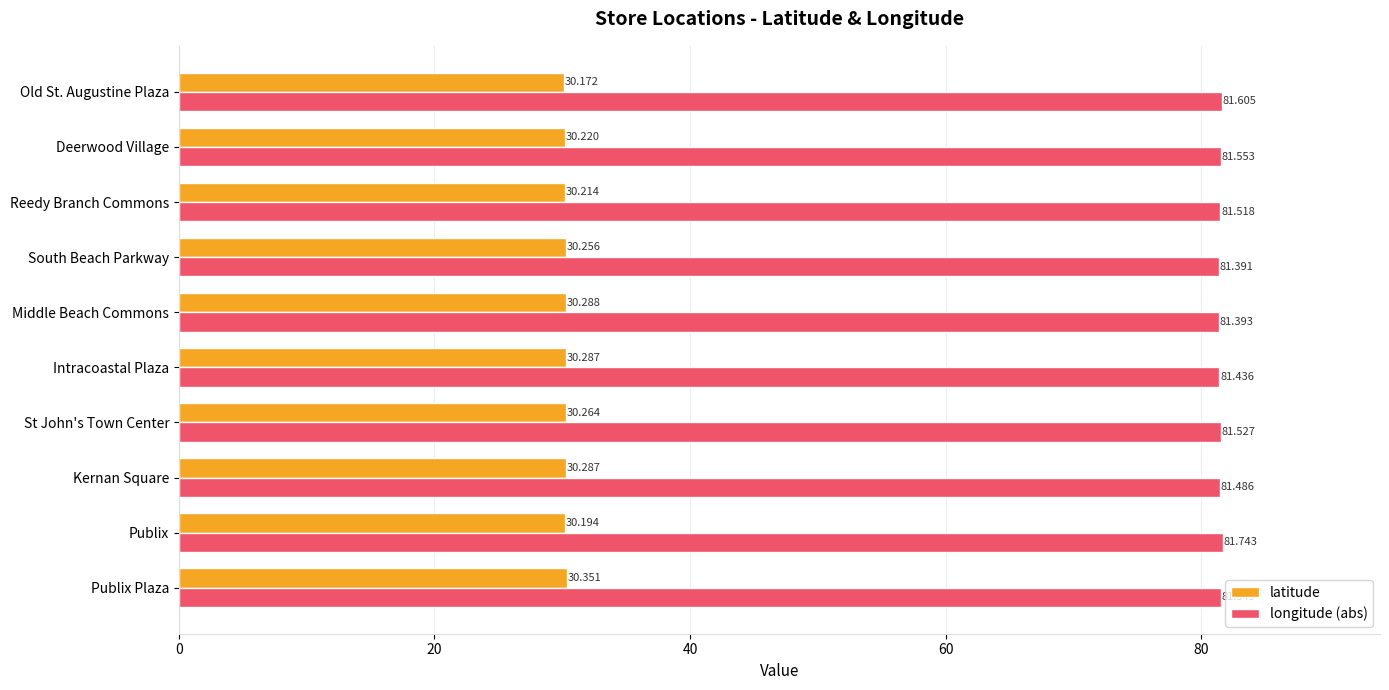

What is the sum of all longitude (abs) values?

815.2